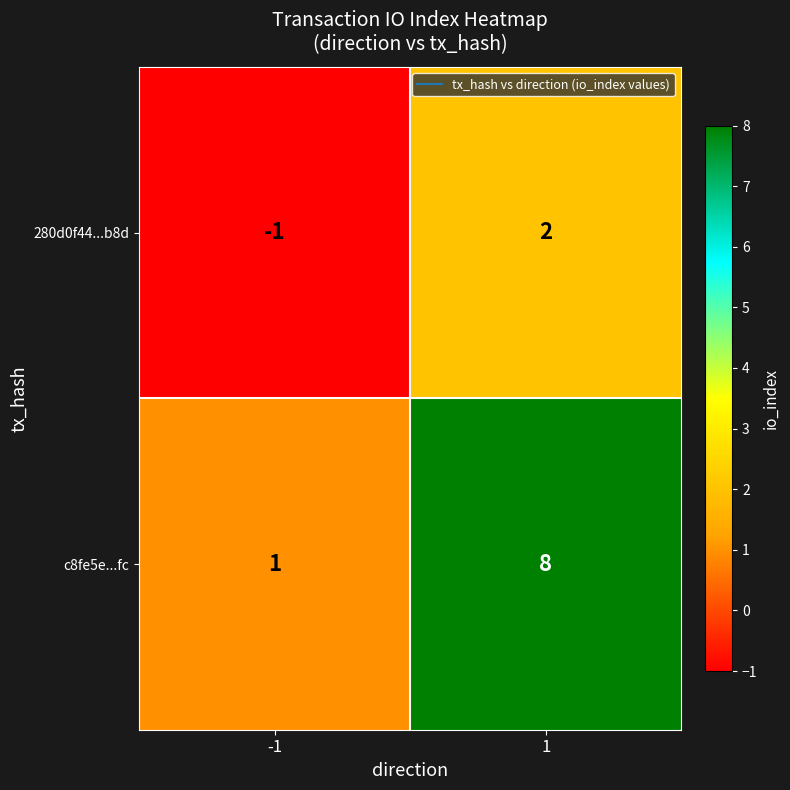

What is the maximum value shown in the chart?

8